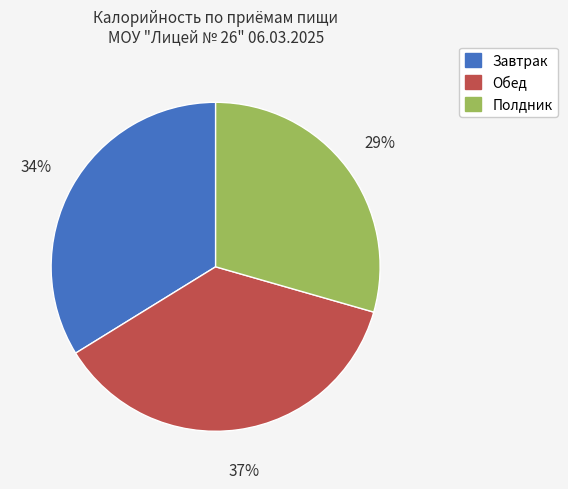

Which category has the biggest portion of the pie?

Обед